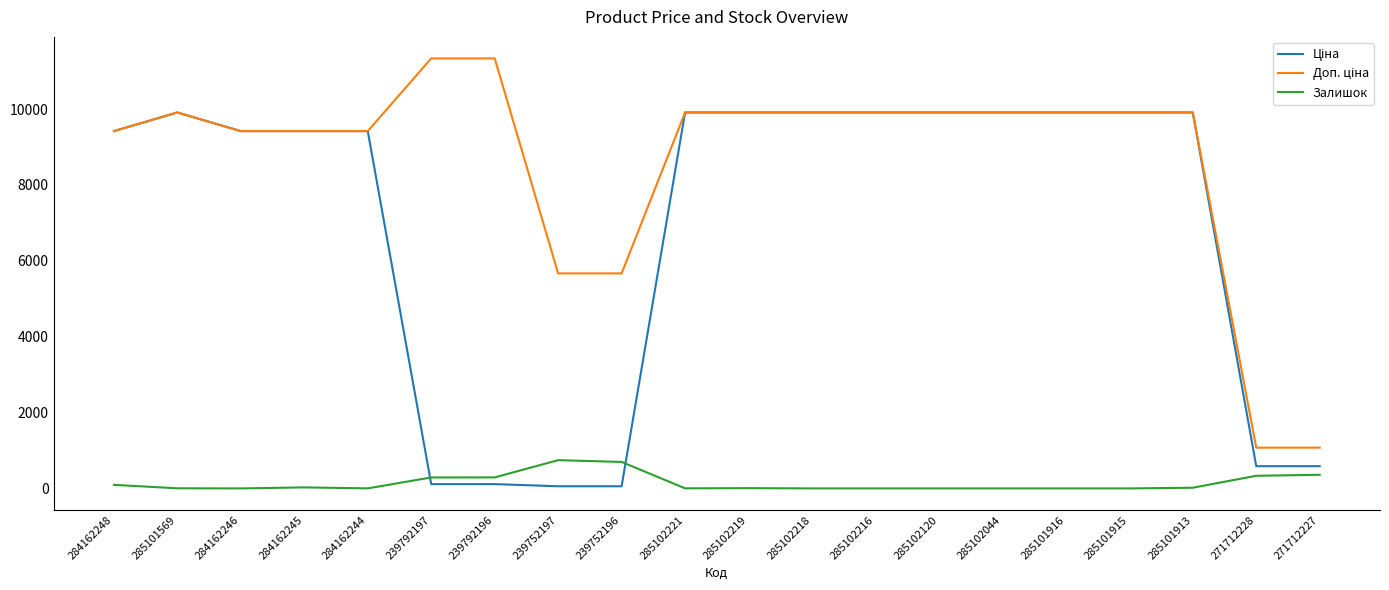

At how many categories does at least one series exceed 8912?

16